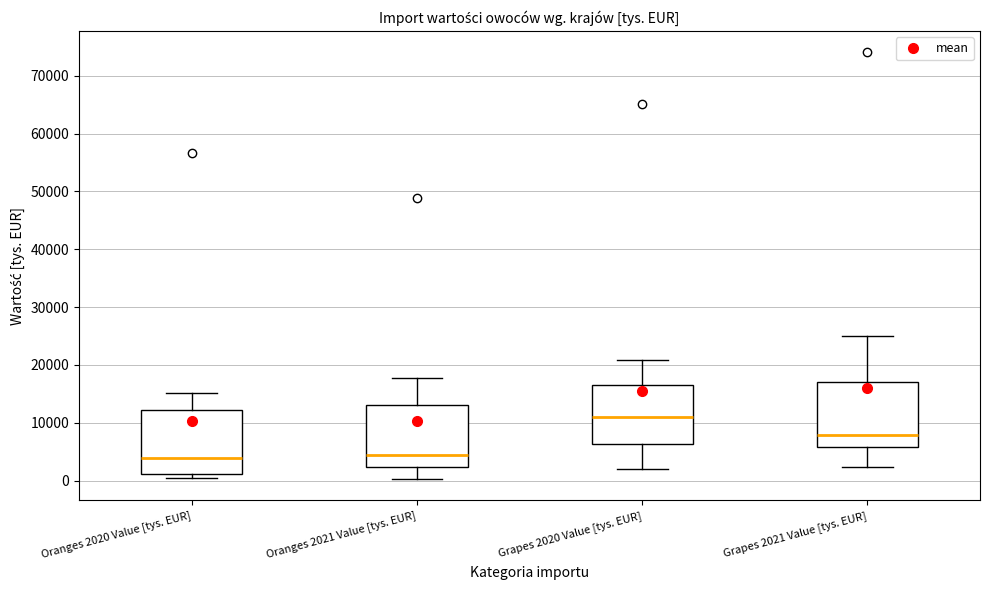

Where does the lower whisker of the box for Grapes 2021 Value [tys. EUR] end on the y-axis? The values are not printed on the chart, so give them approximately, as read against the axis.

2000